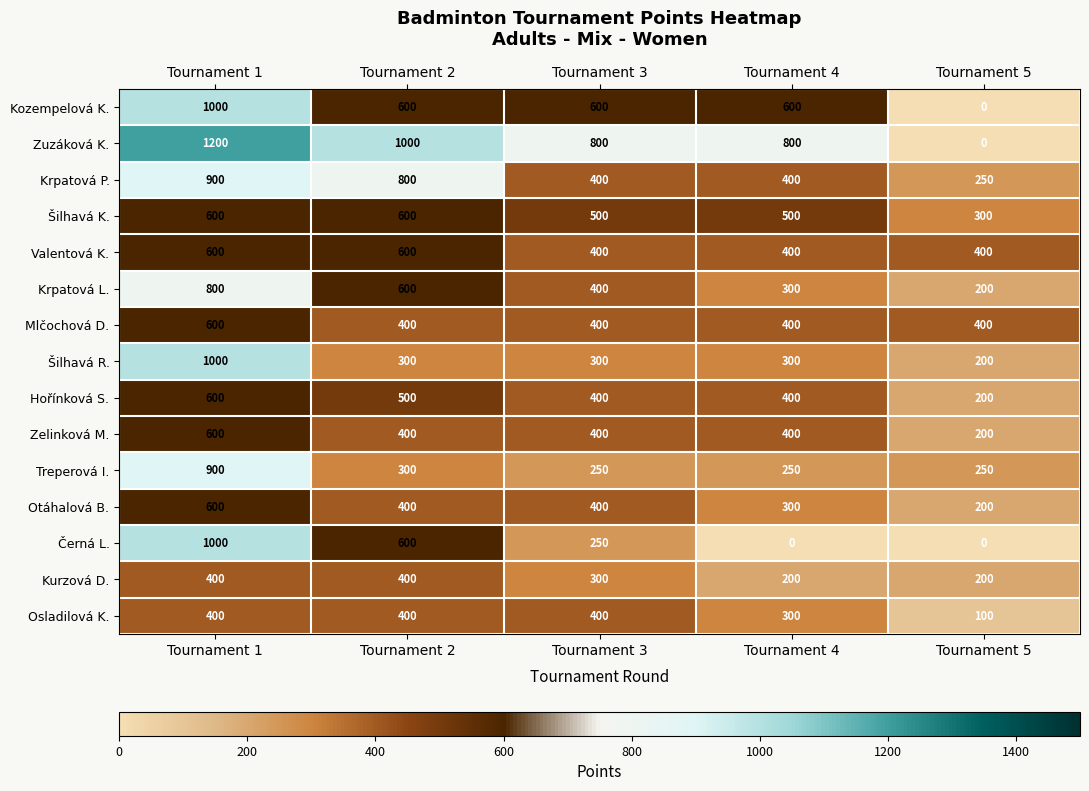

Between Tournament 1 and Tournament 2, which series saw the biggest shift?

Šilhavá R.